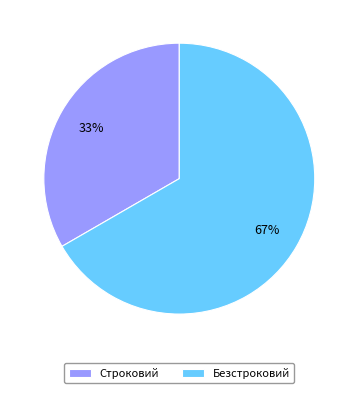

True or false: Безстроковий accounts for 78% of the total.

False